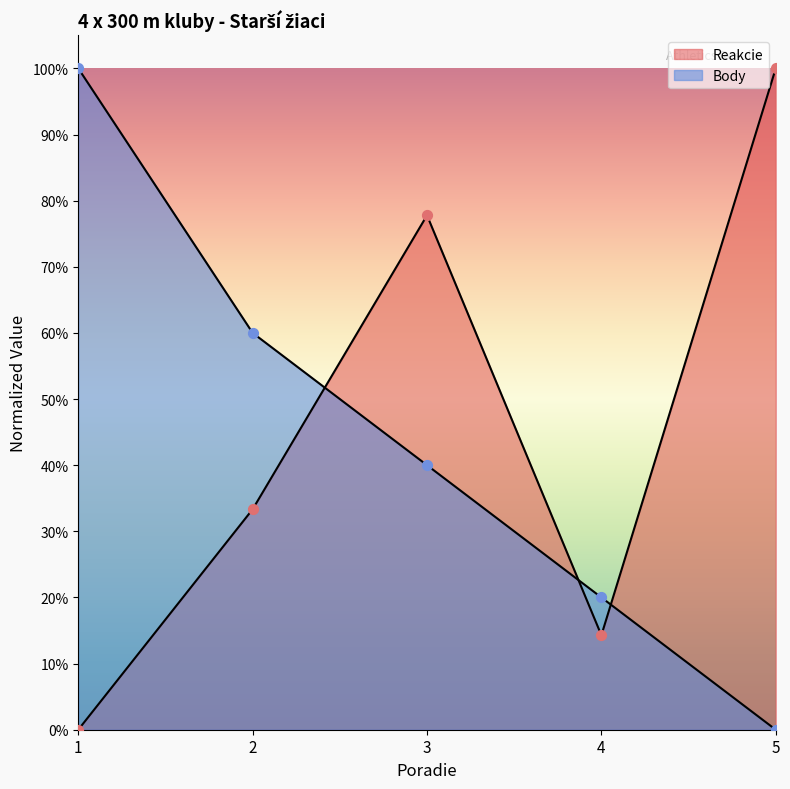

At how many categories does at least one series exceed 0?

5